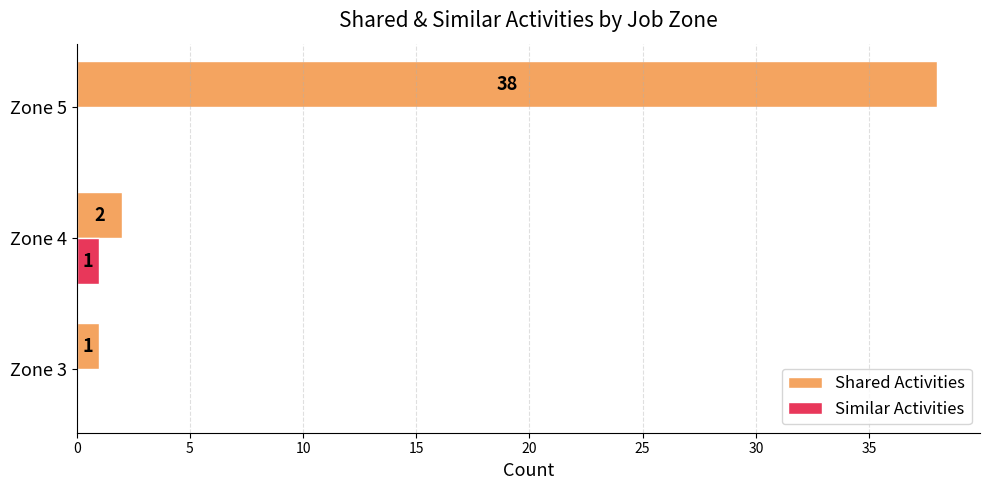

How many data points does each series have?

3